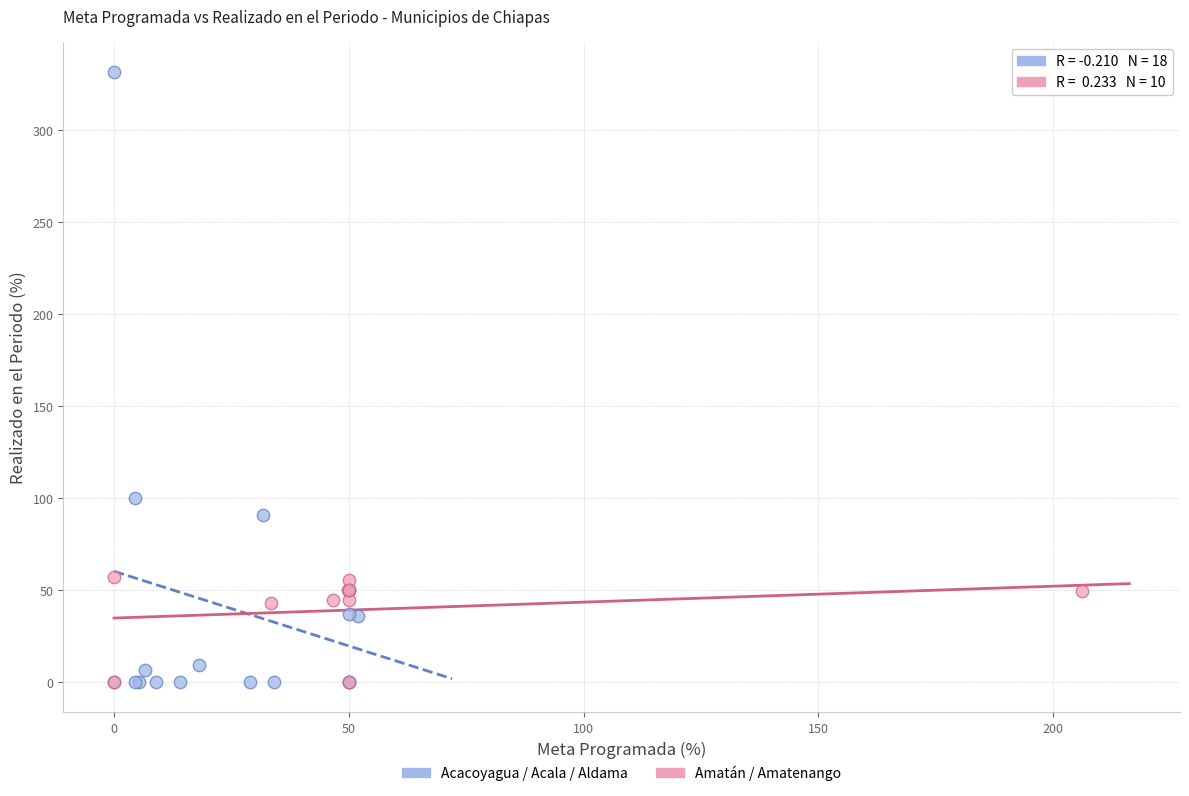

Which series has the largest Y range (max minus min)?

Acacoyagua / Acala / Aldama